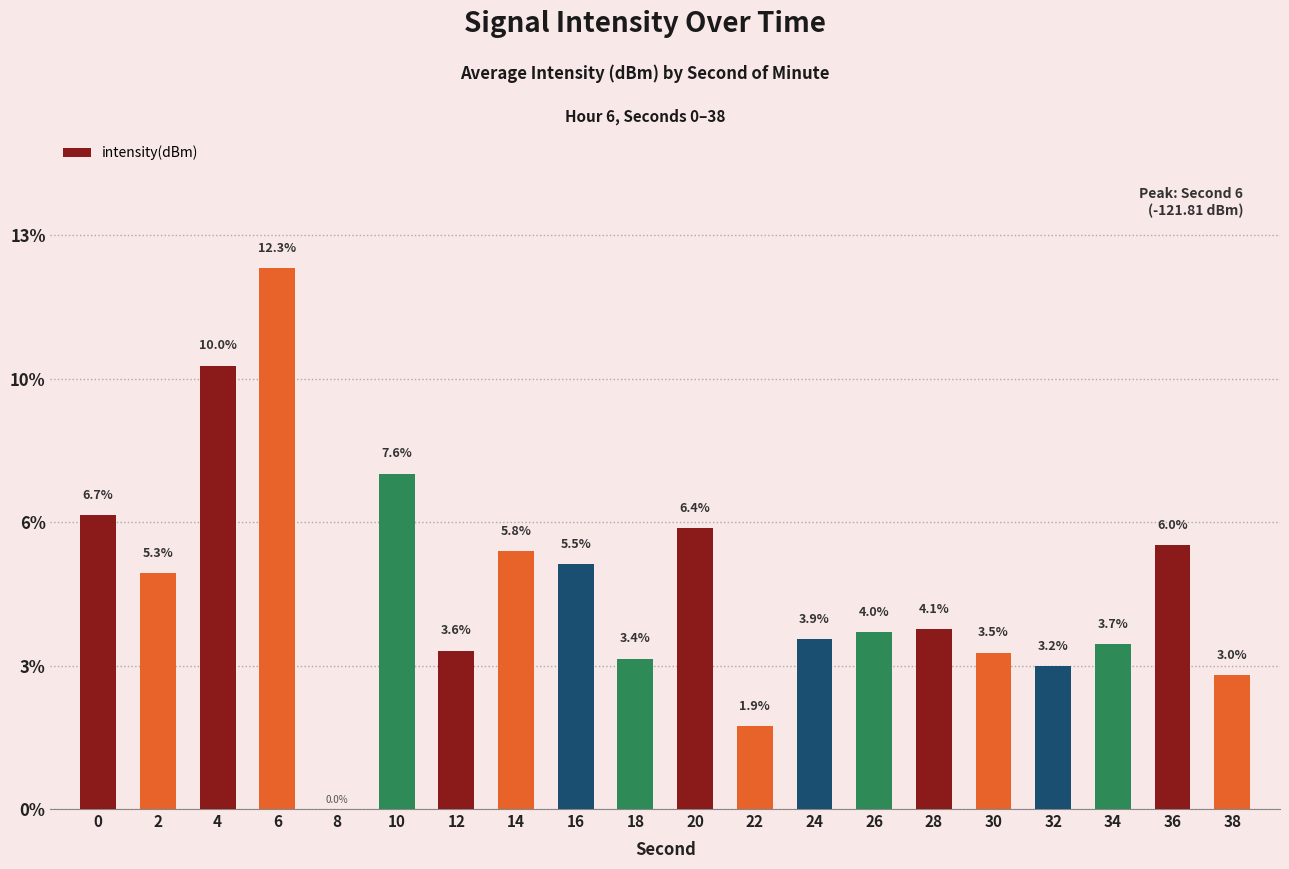

Are the bars horizontal?

No